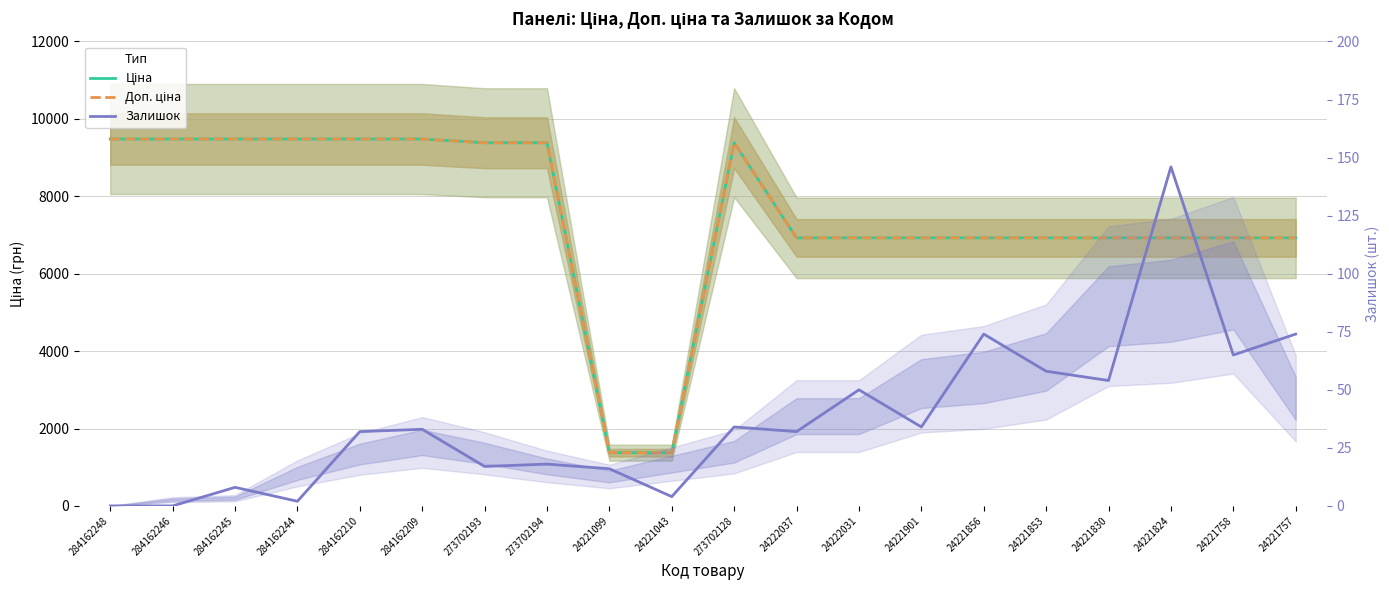

In Доп. ціна, how many points are higher than both neighbors (excluding endpoints)?

1